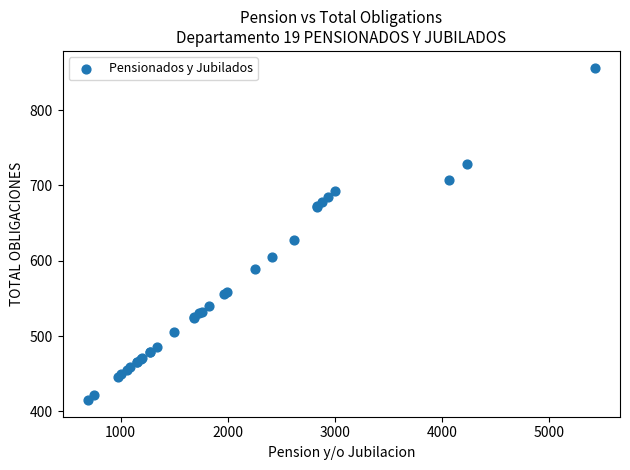

What Y value in the scatter plot is closest to 635?

628.0